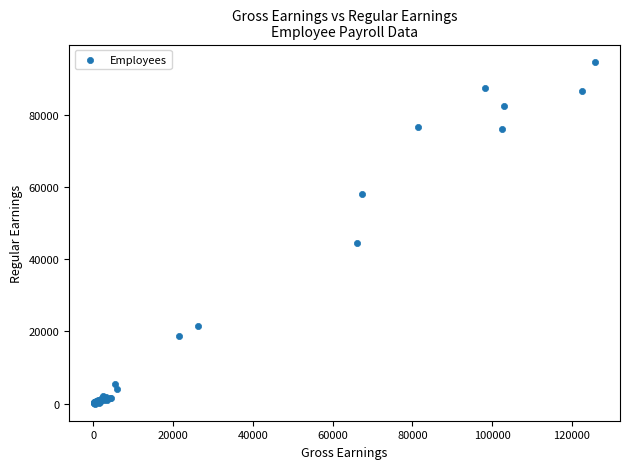

What Y value in the scatter plot is closest to 47407?

44576.8